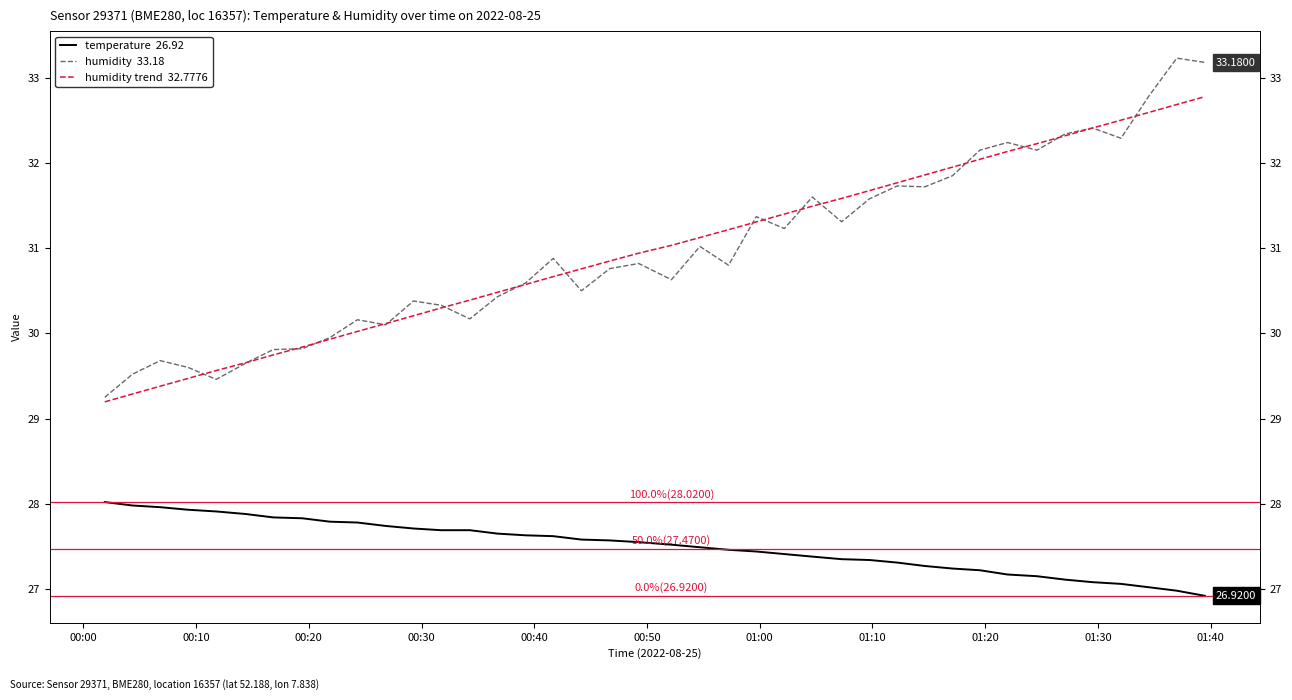

What is the smallest value displayed?

26.9